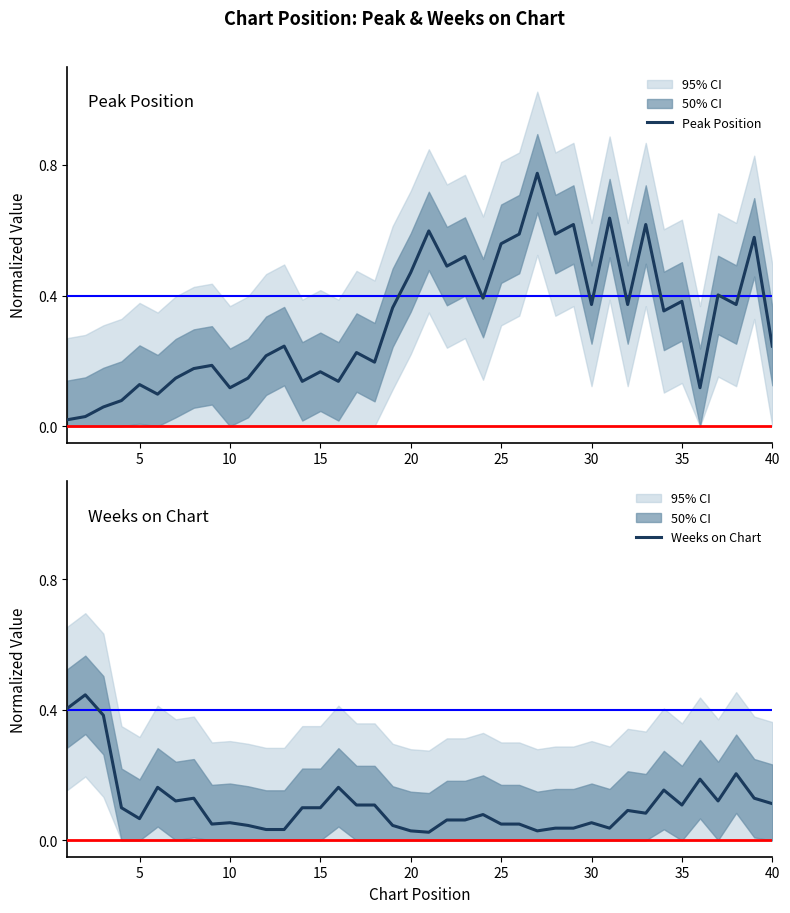

What is the difference between the maximum and second lowest values in the Peak Position series?

0.7